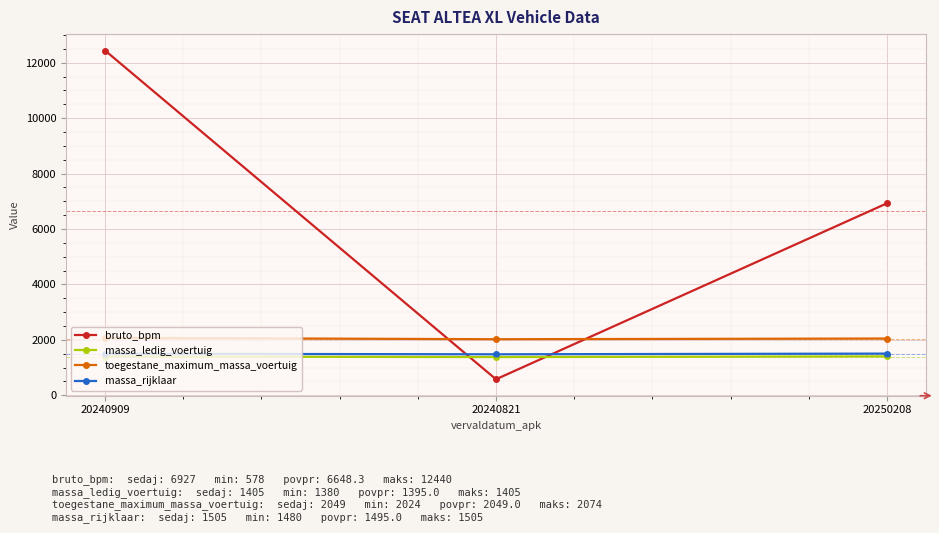

What is the average value of the massa_rijklaar series?

1495